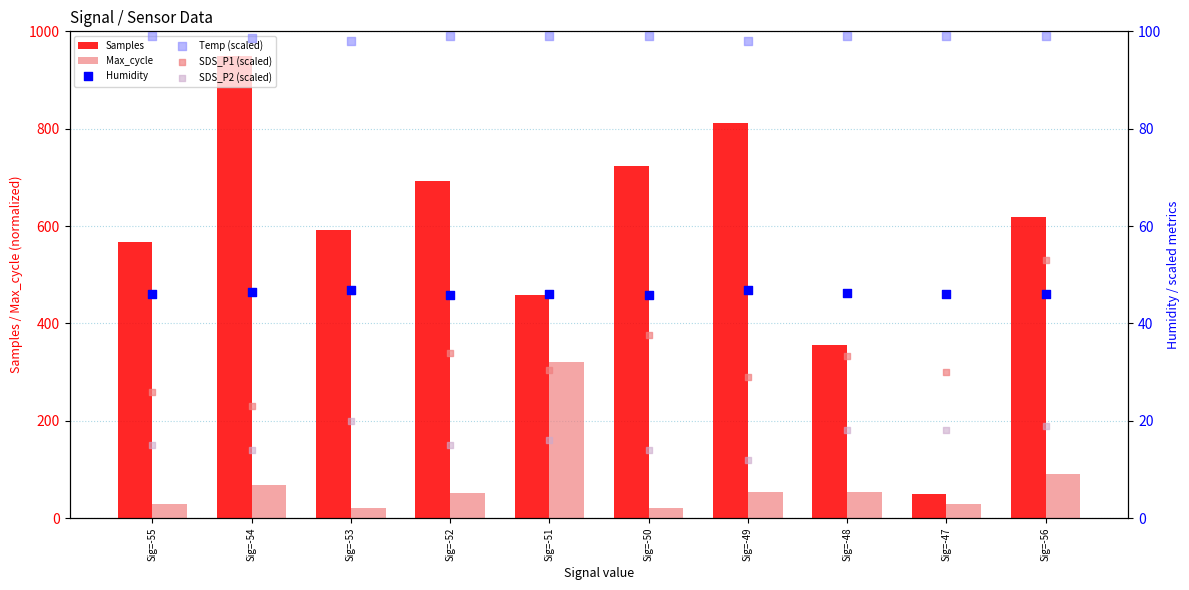

What is the total value across all series at Sig=-52?

939.5